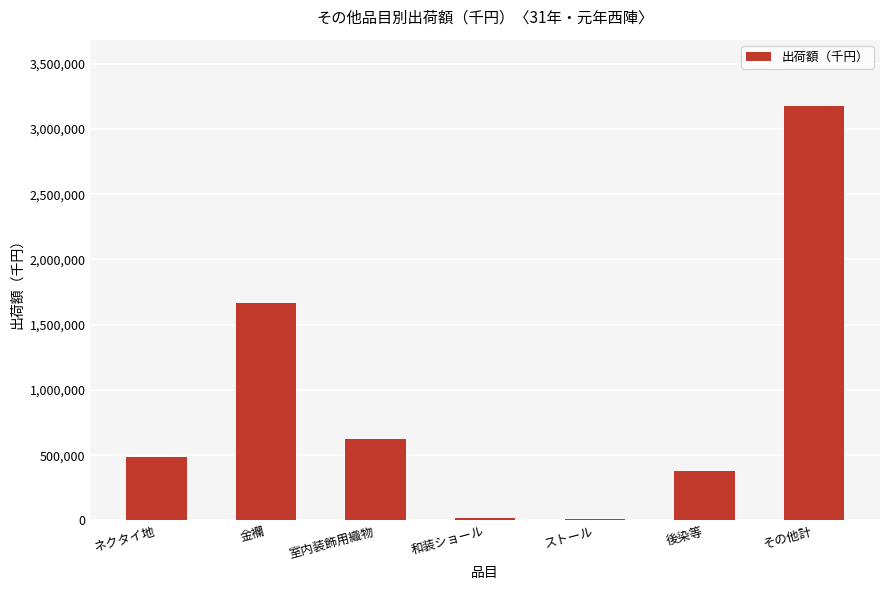

The chart shows a value of 993170 at その他計. True or false?

False